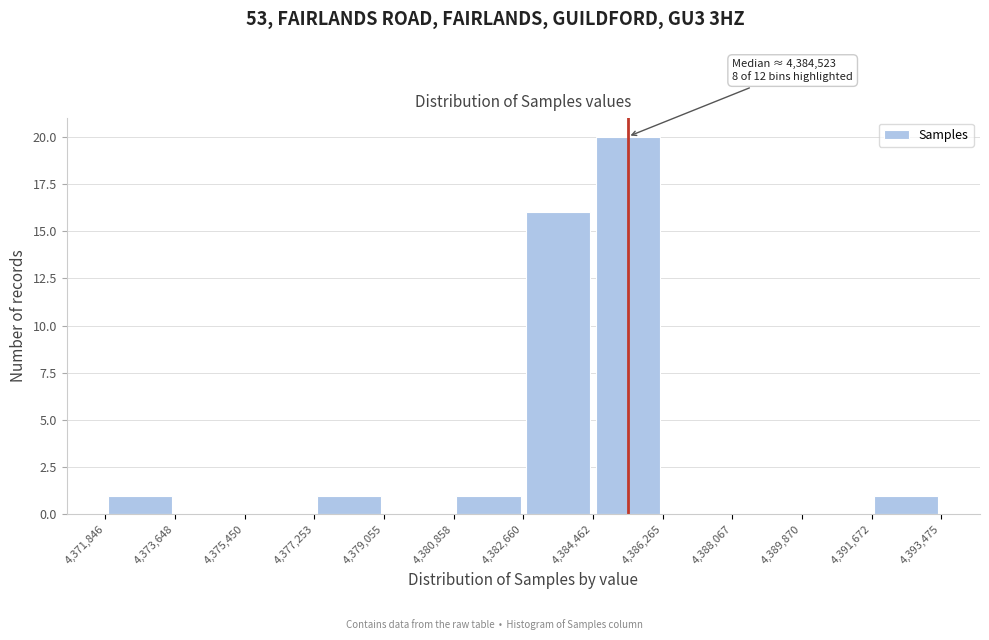

Over which range of the x-axis is the bar tallest?

4,384,462 to 4,386,265